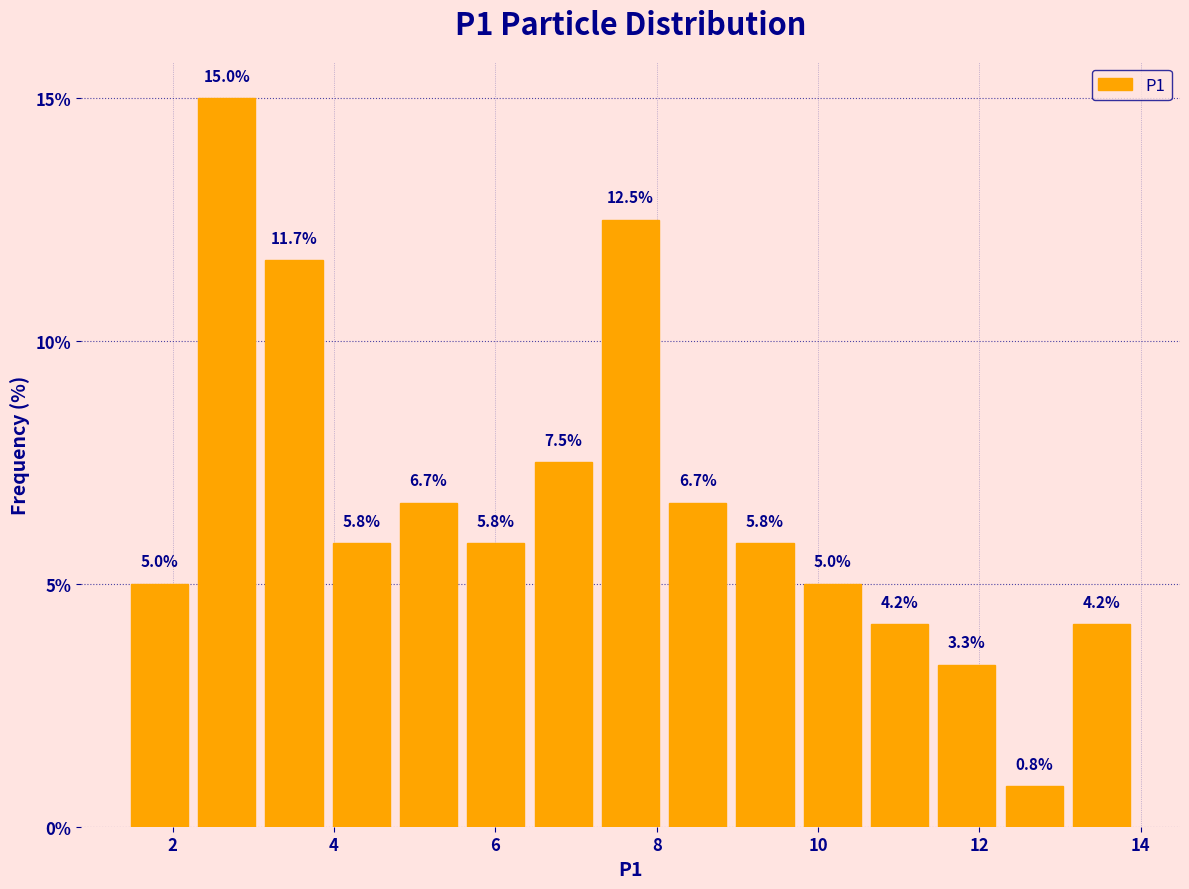

How tall is the bar that spans 5.6 to 6.4 on the x-axis? The bar edges are not printed on the chart, so give them approximately, as read against the axis.

5.8